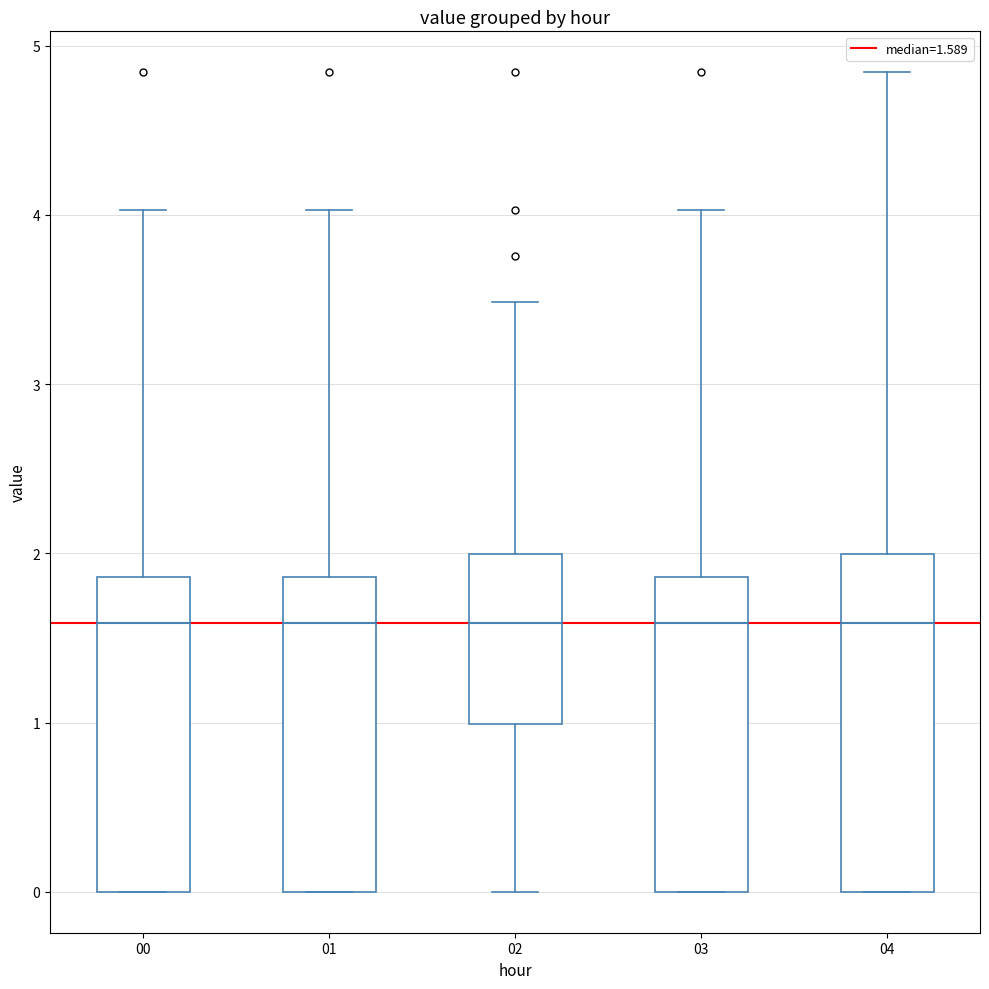

Reading left to right, read every box against the y-axis: the position of its median line, the range the box covers, and the ends of its whiskers. The values are not printed on the chart, so give them approximately, as read against the axis.

00: median 1.6, box 0.0 to 1.9, whiskers 0.0 to 4.0
01: median 1.6, box 0.0 to 1.9, whiskers 0.0 to 4.0
02: median 1.6, box 1.0 to 2.0, whiskers 0.0 to 3.5
03: median 1.6, box 0.0 to 1.9, whiskers 0.0 to 4.0
04: median 1.6, box 0.0 to 2.0, whiskers 0.0 to 4.8